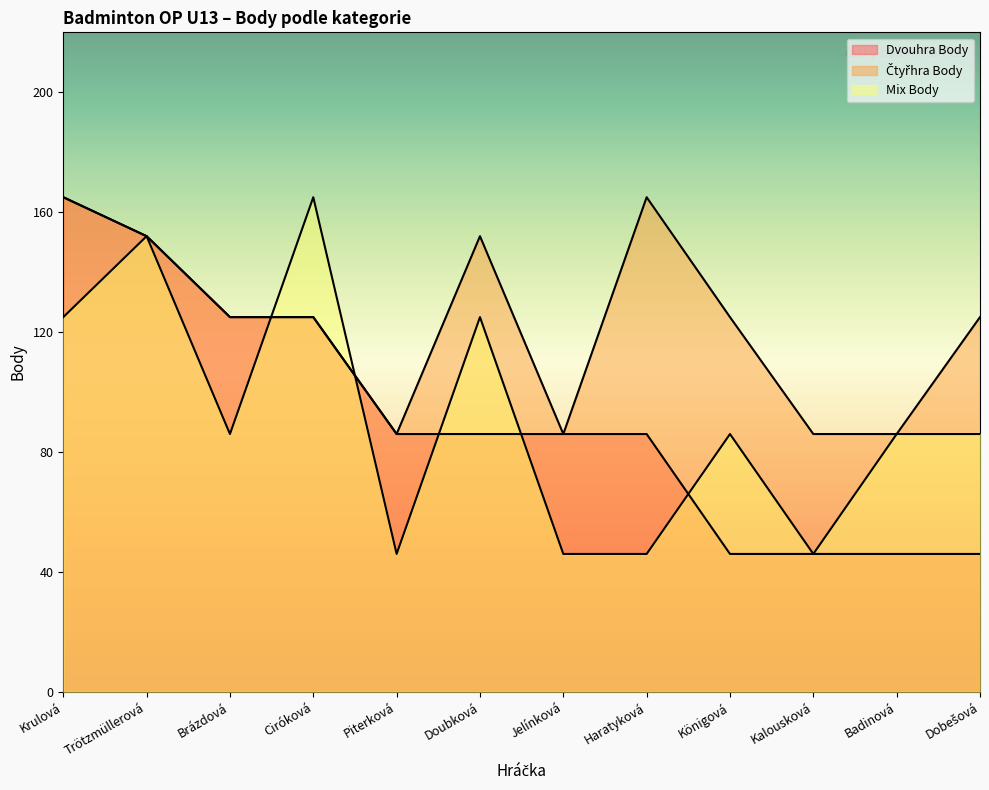

Which series ends up on top after the final intersection of Čtyřhra Body and Mix Body?

Čtyřhra Body